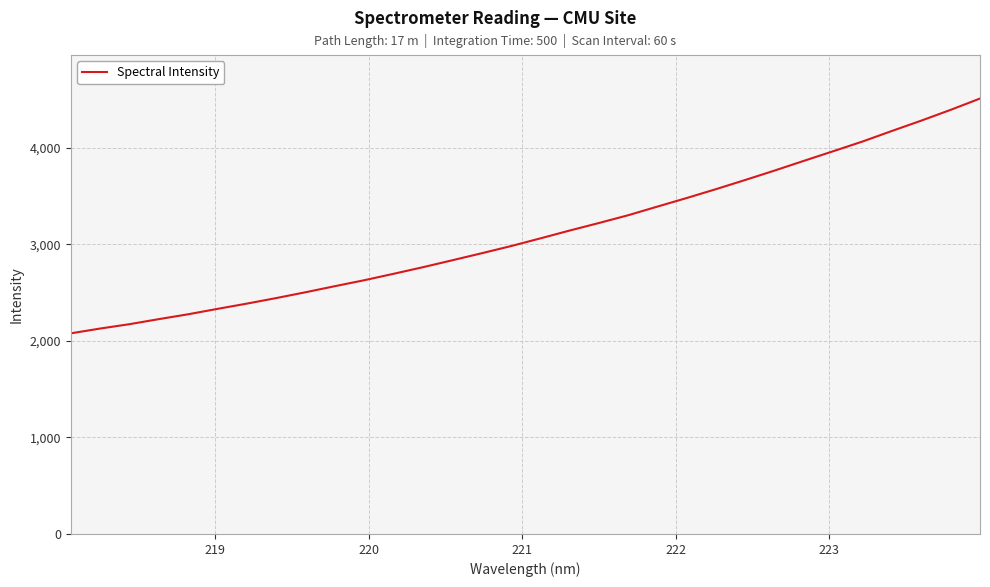

What is the minimum value shown in the chart?

2077.3